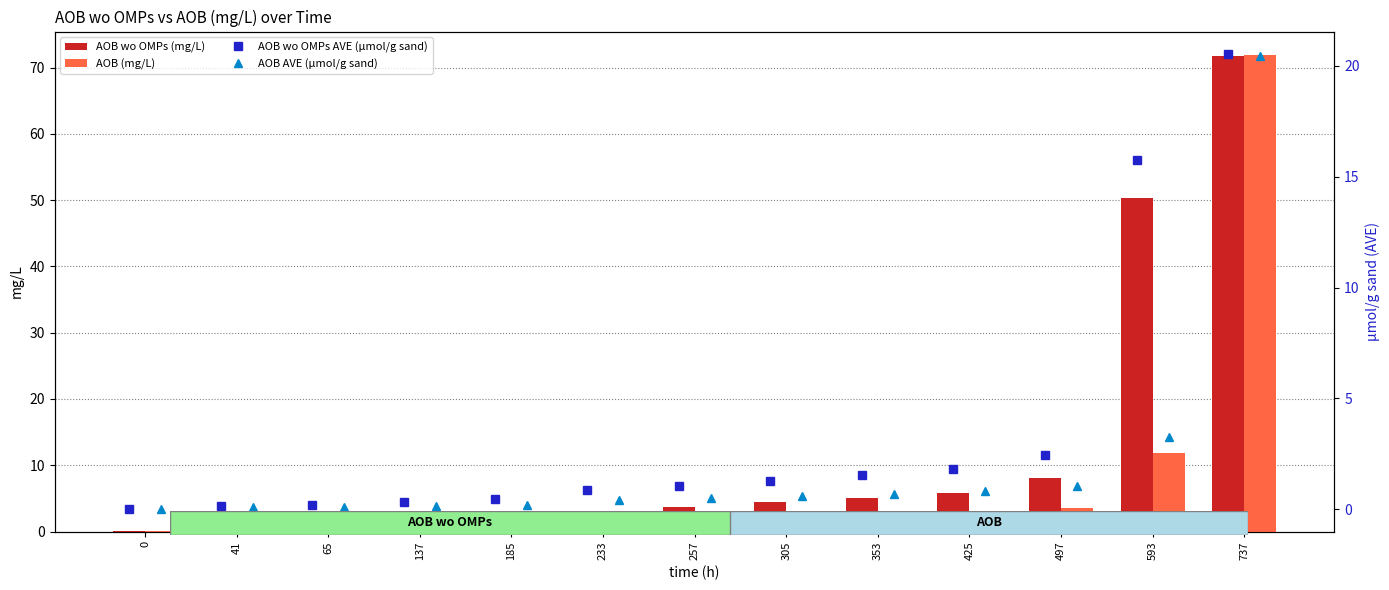

Which series has the largest range (max minus min)?

AOB (mg/L)